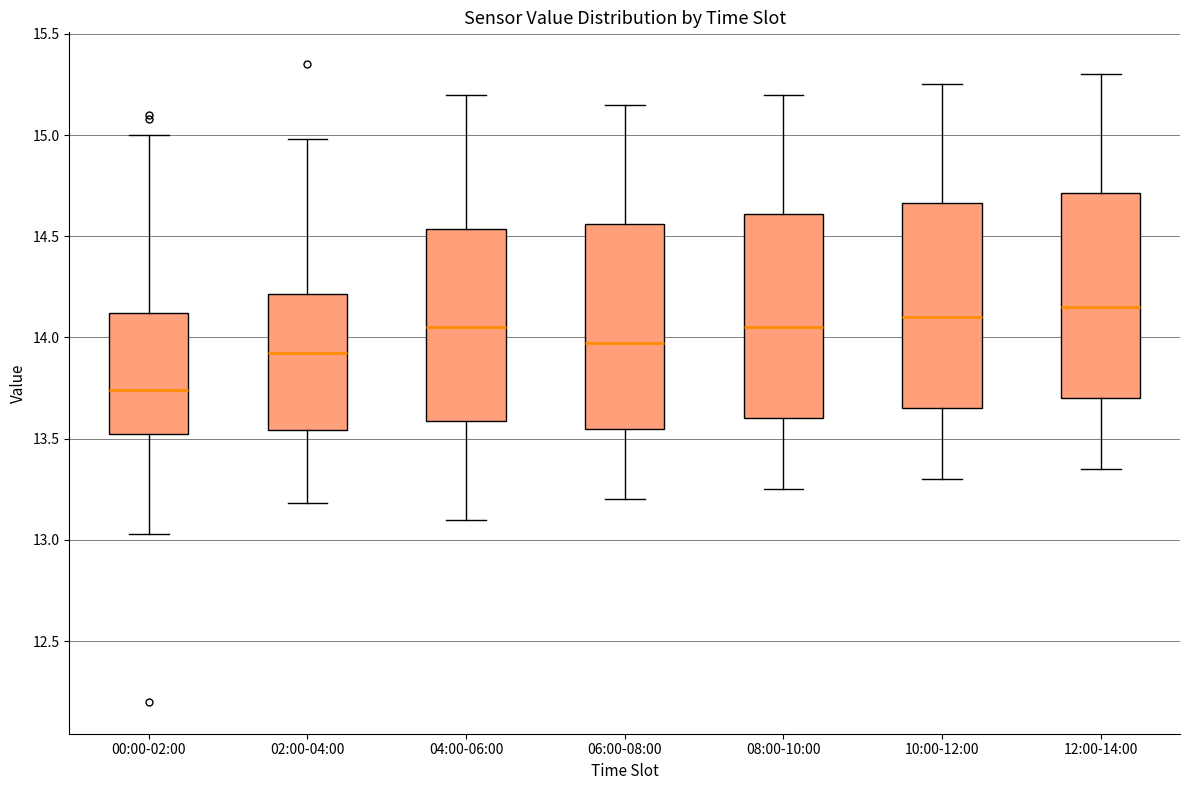

Reading left to right, transcribe this box plot: for each box, give where its median line is, the range the box spans, and where its two whiskers end, as read against the y-axis. The values are not printed on the chart, so give them approximately, as read against the axis.

00:00-02:00: median 13.75, box 13.50 to 14.10, whiskers 13.05 to 15.00
02:00-04:00: median 13.95, box 13.55 to 14.20, whiskers 13.20 to 15.00
04:00-06:00: median 14.05, box 13.60 to 14.55, whiskers 13.10 to 15.20
06:00-08:00: median 14.00, box 13.55 to 14.55, whiskers 13.20 to 15.15
08:00-10:00: median 14.05, box 13.60 to 14.60, whiskers 13.25 to 15.20
10:00-12:00: median 14.10, box 13.65 to 14.65, whiskers 13.30 to 15.25
12:00-14:00: median 14.15, box 13.70 to 14.70, whiskers 13.35 to 15.30